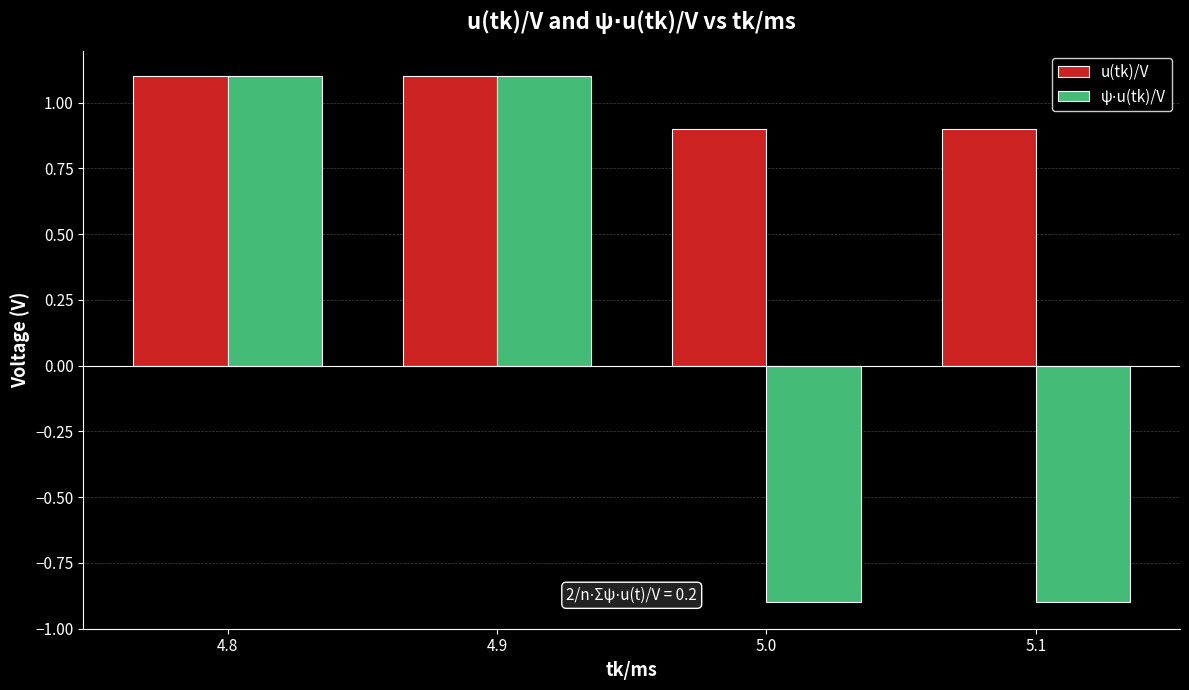

At which label does u(tk)/V first exceed 1?

4.8